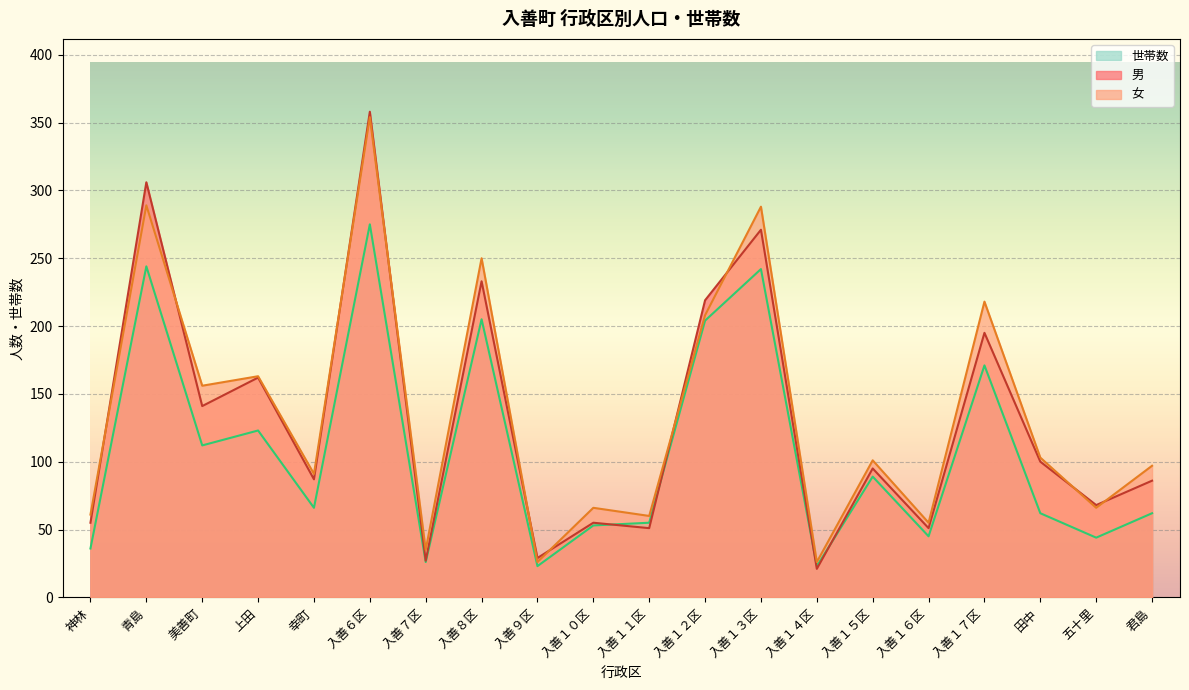

What are all the series names shown in the legend?

世帯数, 男, 女